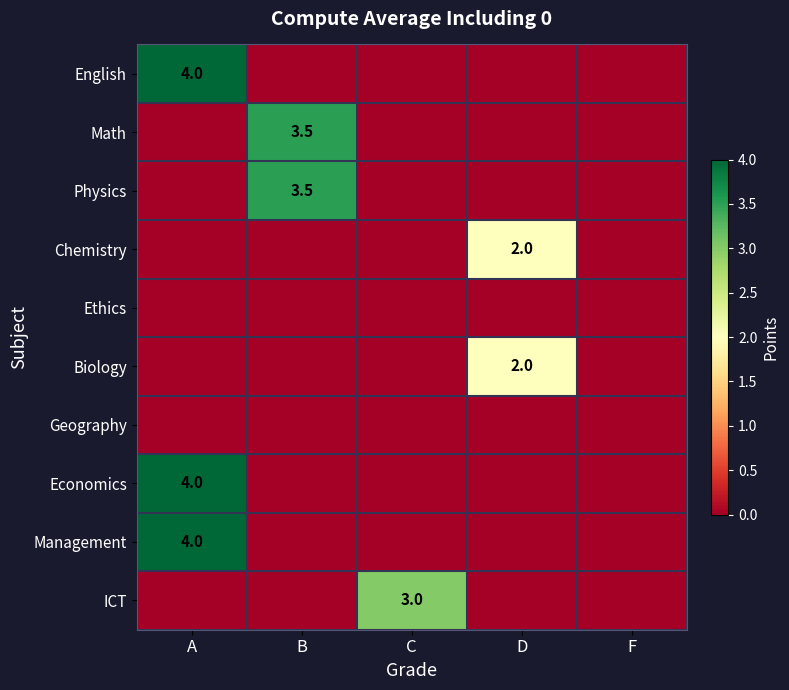

True or false: ICT has a value of 1.3 at C.

False